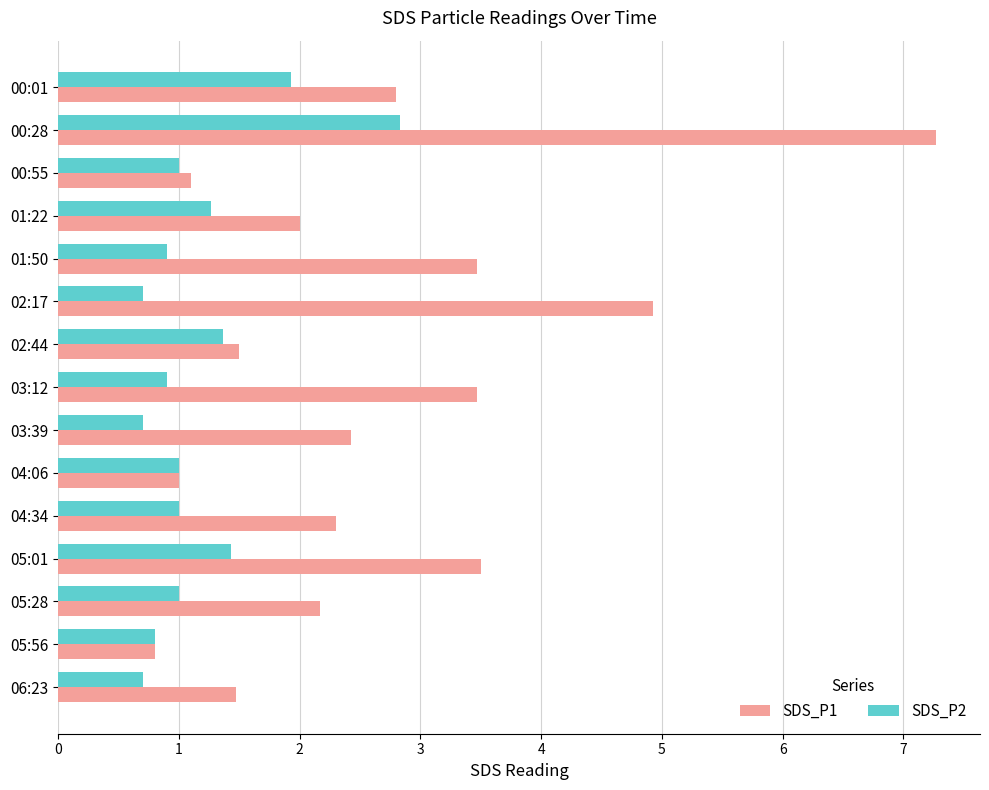

What is the spread (max minus min) of values at 03:39?

1.7